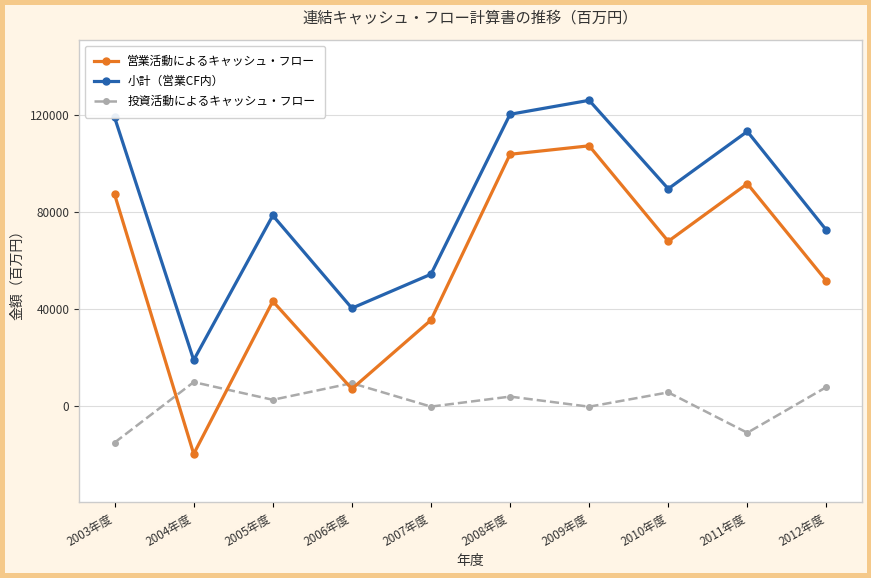

At which category is the sum across all series the highest?

2009年度